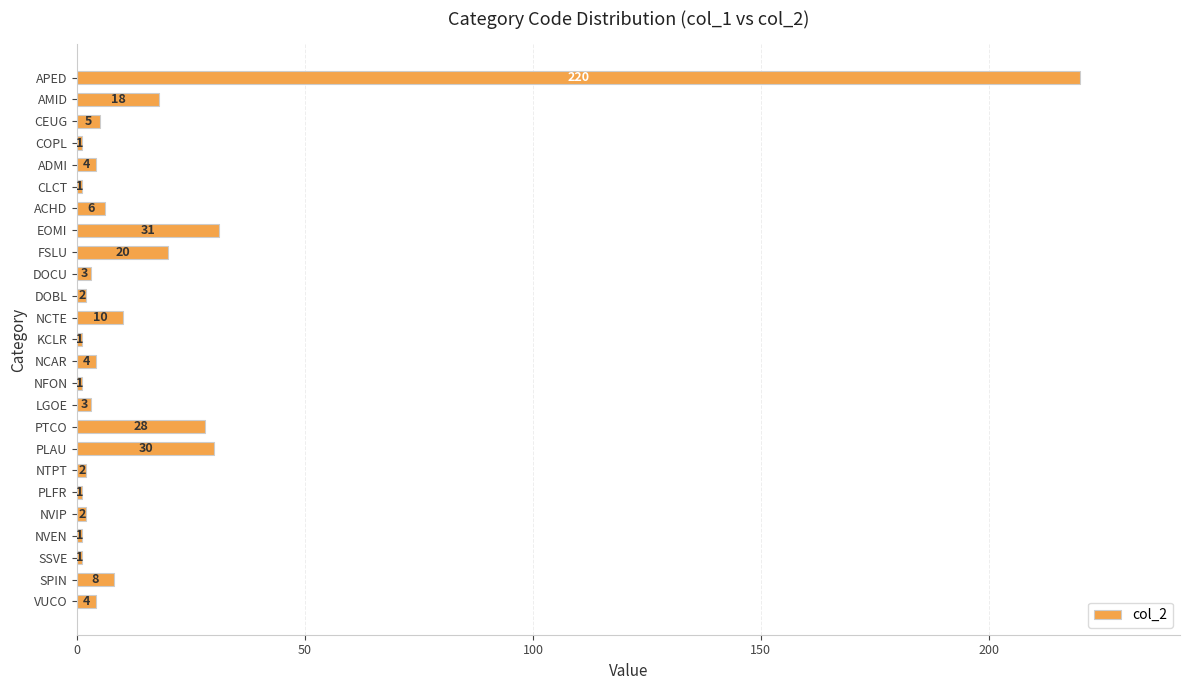

What is the label of the 5th bar from the top?

ADMI